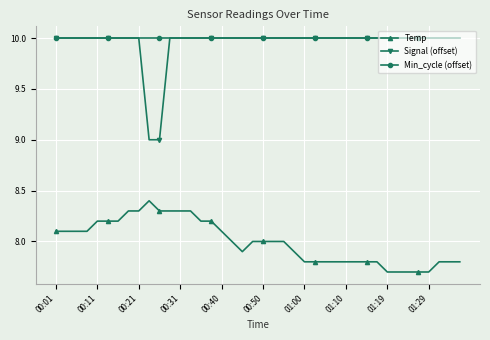

What is the minimum value shown in the chart?

7.7